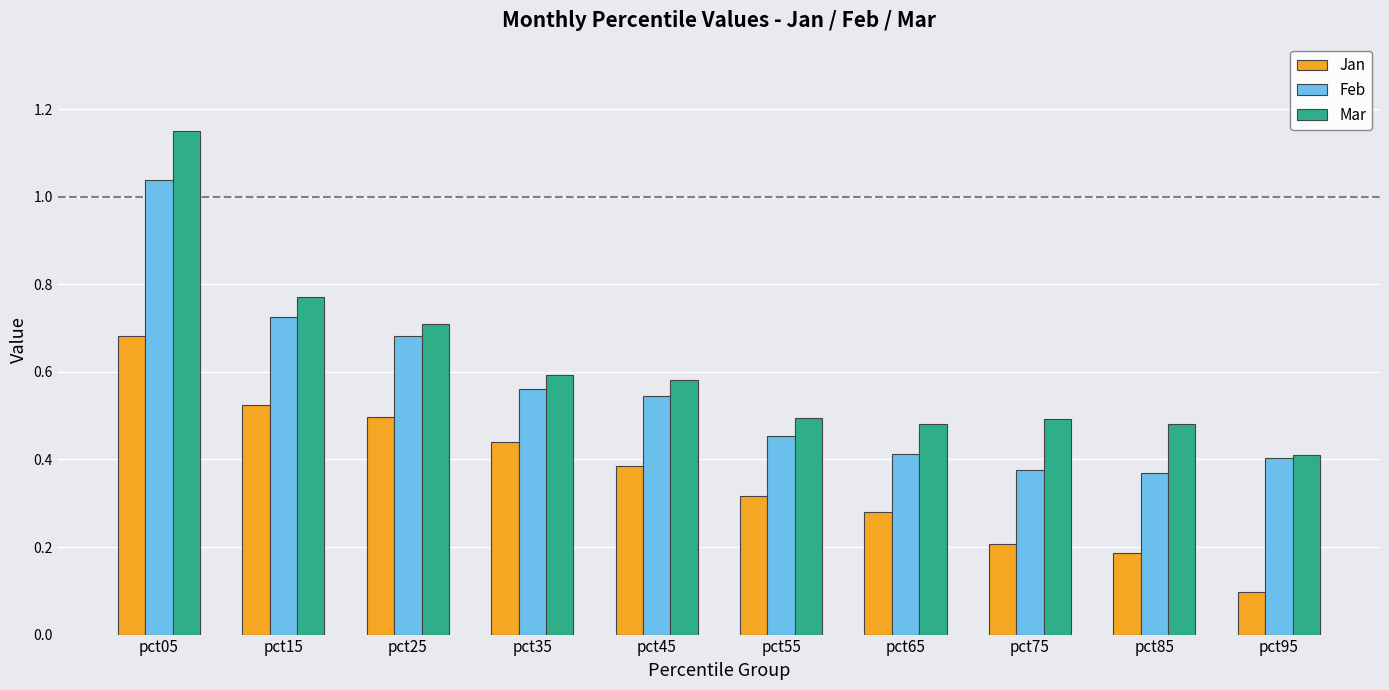

True or false: Mar has a value of 0.1 at pct35.

False